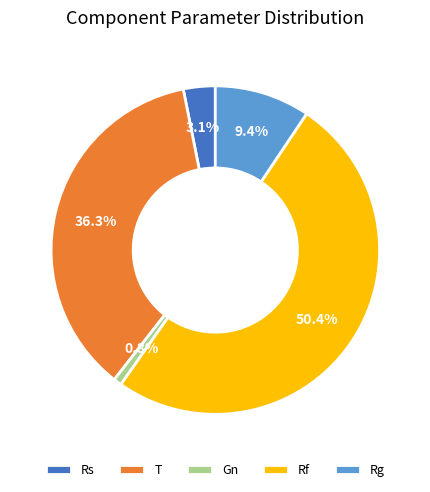

Between T and Rs, which is larger?

T